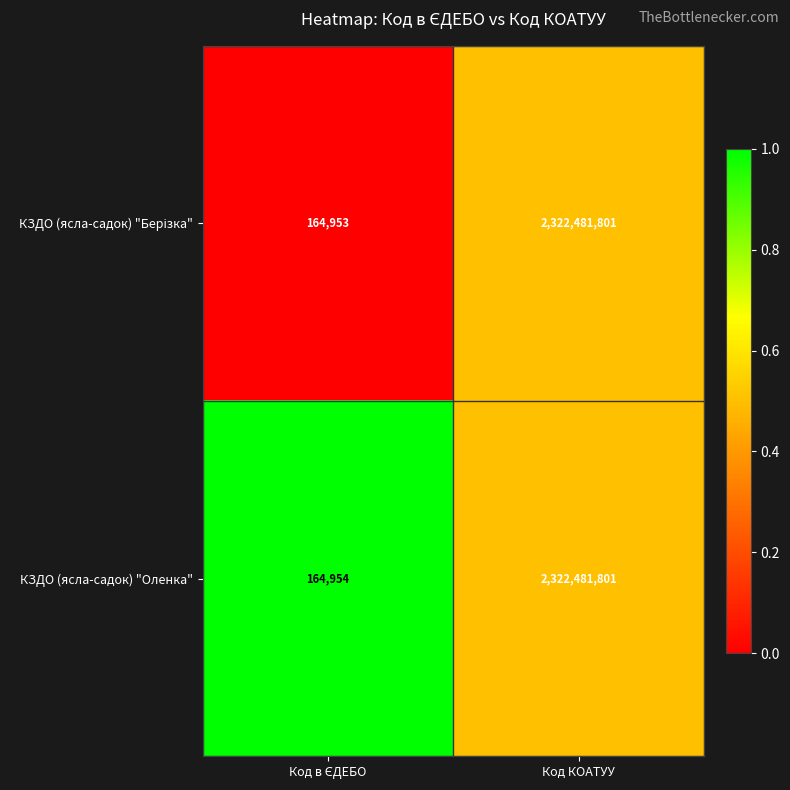

Which label corresponds to the largest value in the chart?

Код КОАТУУ